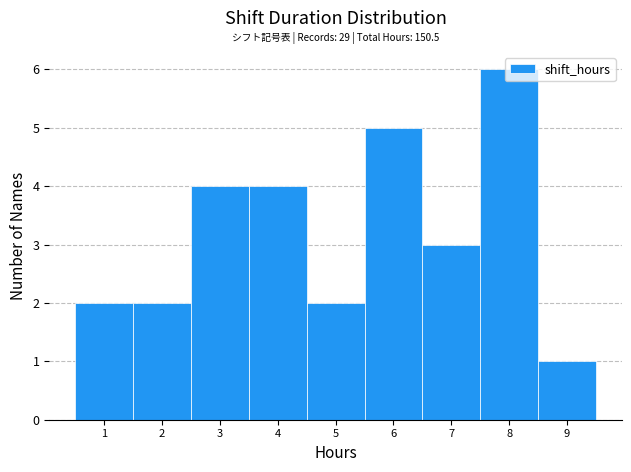

Over which range of the x-axis is the bar tallest?

7.5 to 8.5